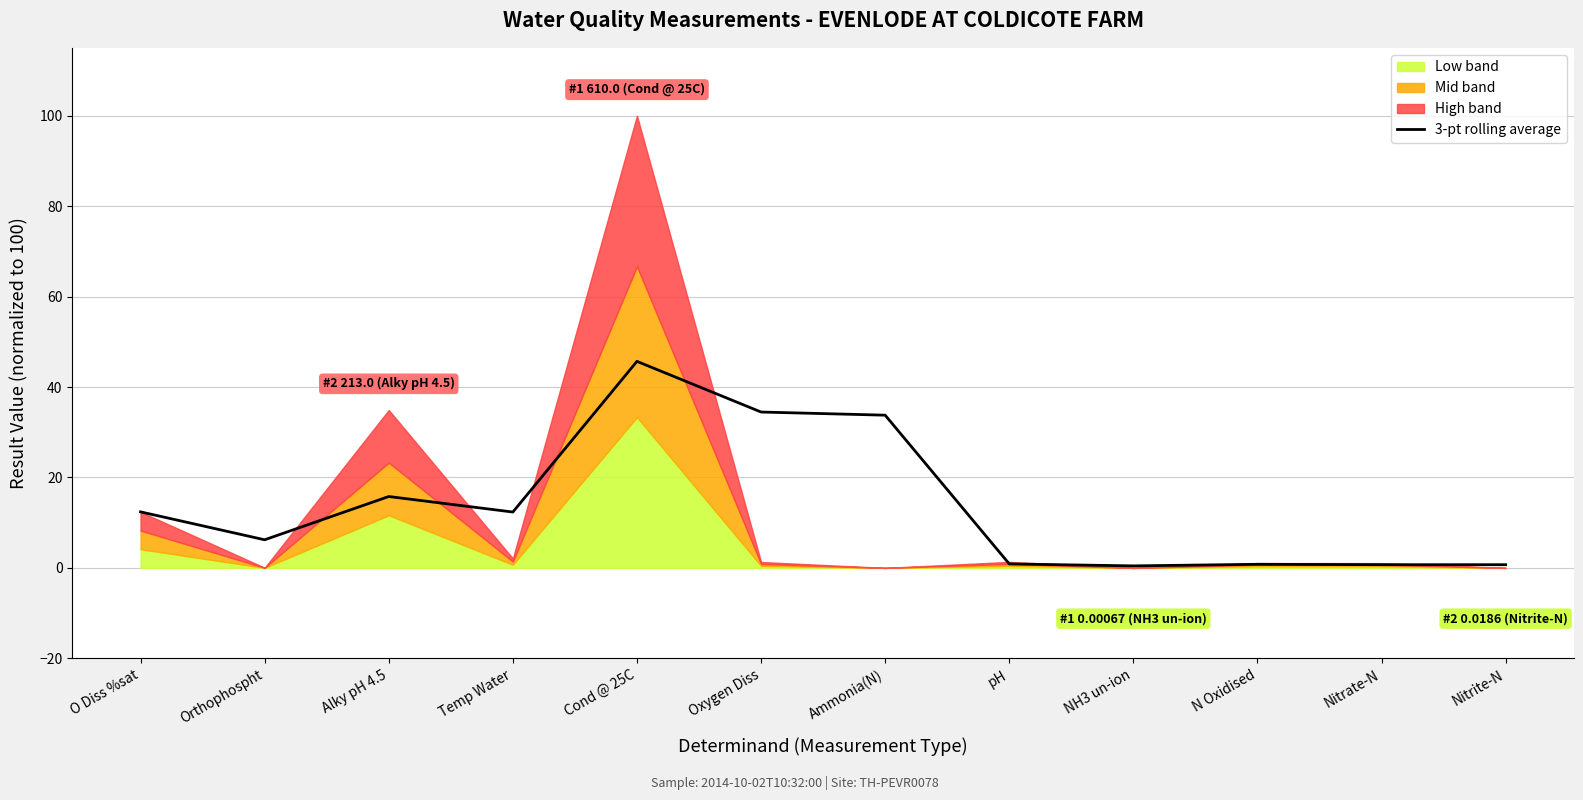

Rank the categories by value from lowest to highest.

NH3 un-ion, Nitrate-N, Nitrite-N, N Oxidised, pH, Orthophospht, Temp Water, O Diss %sat, Alky pH 4.5, Ammonia(N), Oxygen Diss, Cond @ 25C